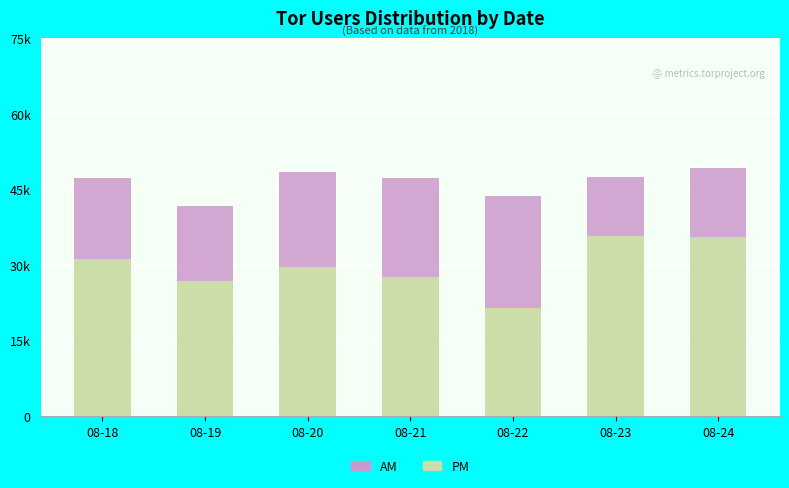

The users series shows 4179 at 08-24. True or false?

False